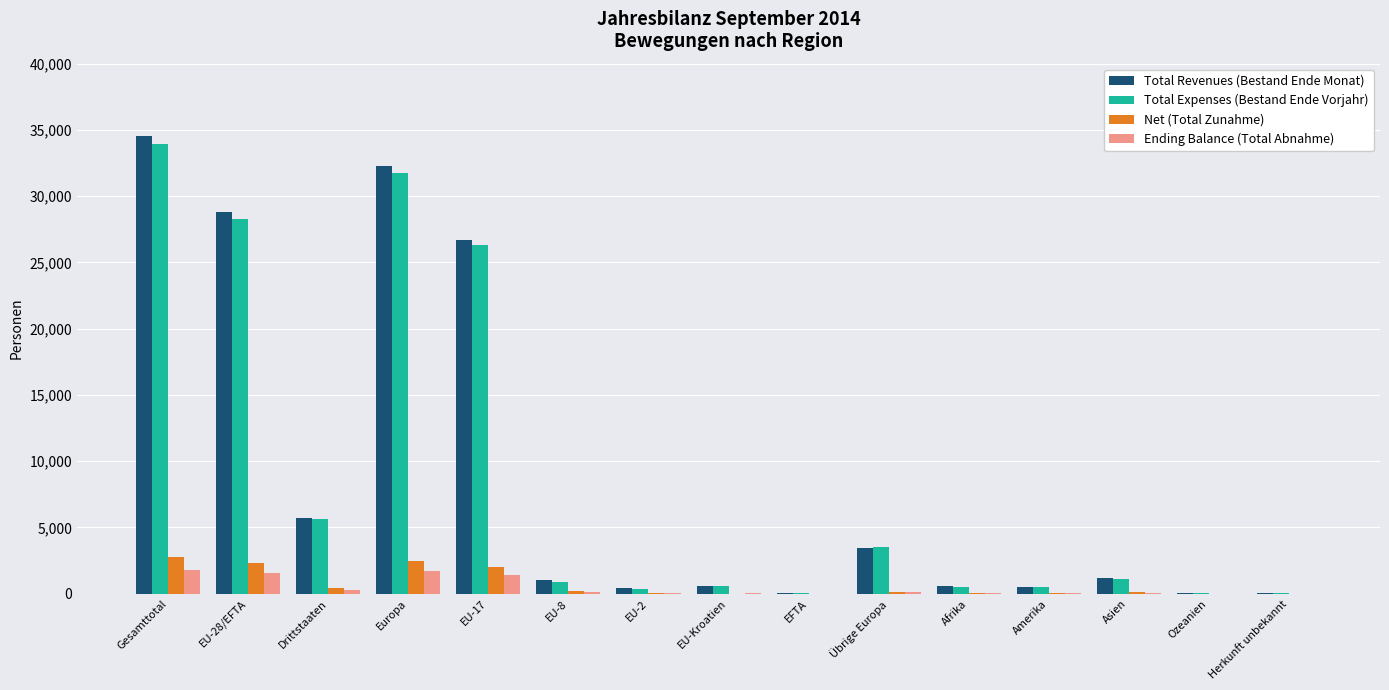

Count the number of categories in the chart.

15